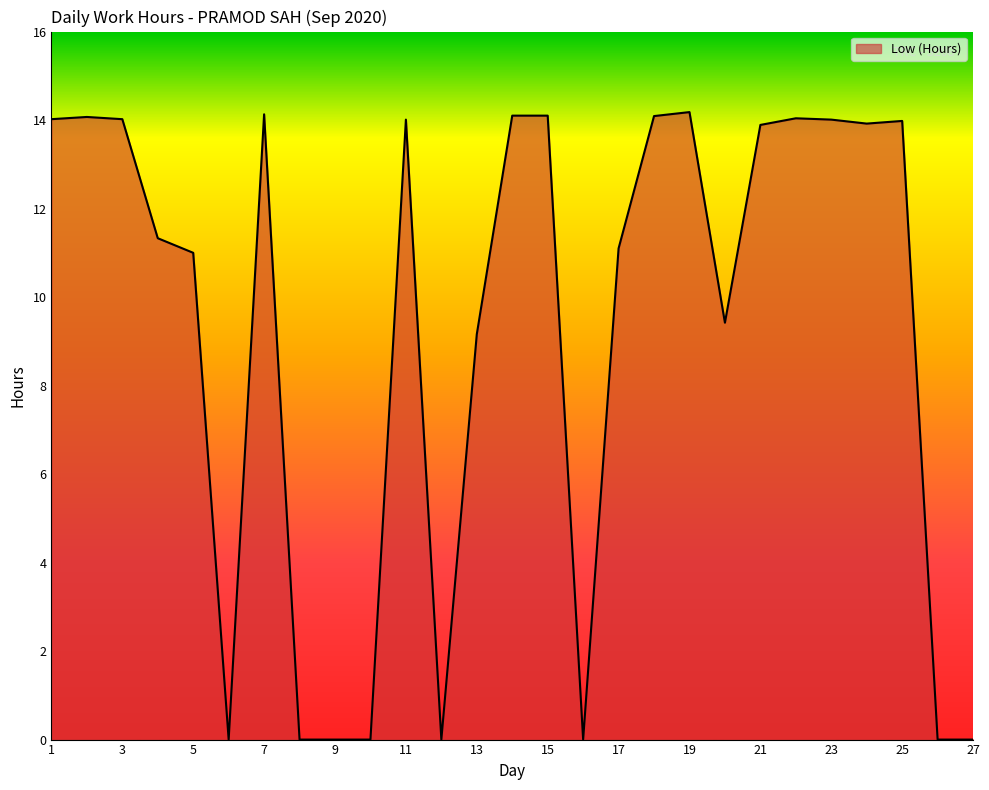

How many lines are shown in the chart?

1